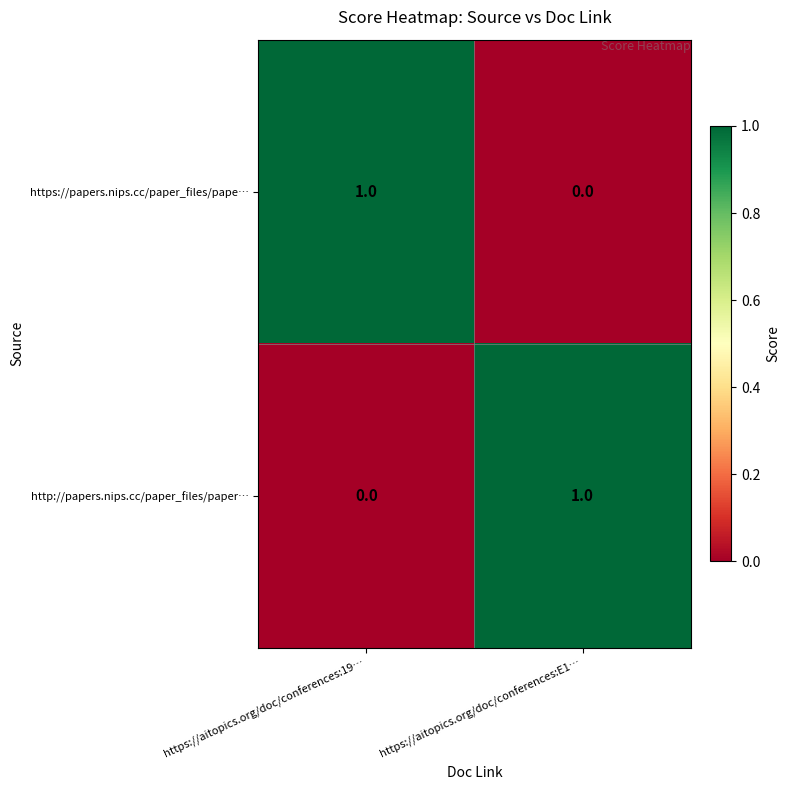

At which label does https://papers.nips.cc/paper_files/pape… reach its minimum?

https://aitopics.org/doc/conferences:E1…